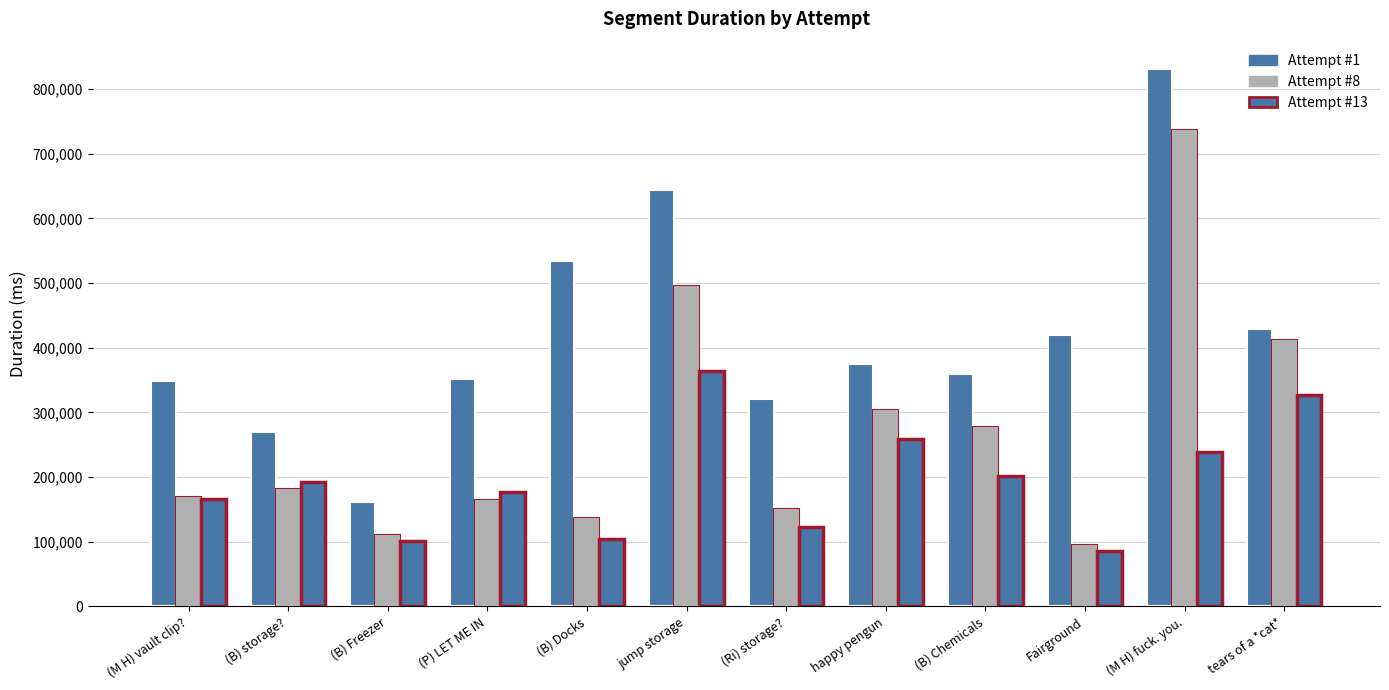

How many bars are there in total?

36